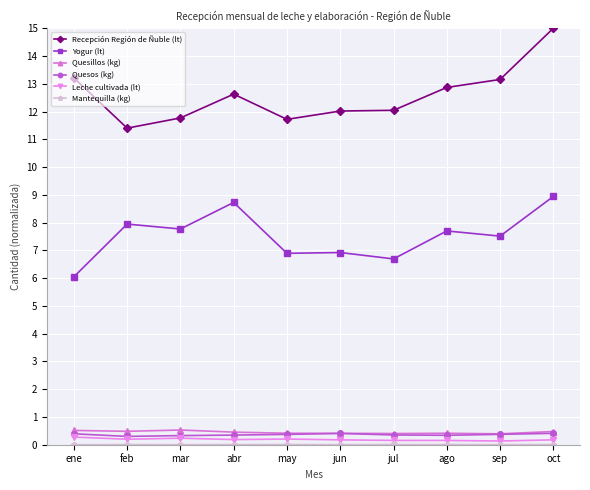

True or false: Recepción Región de Ñuble (lt) has a value of 6.4 at ene.

False